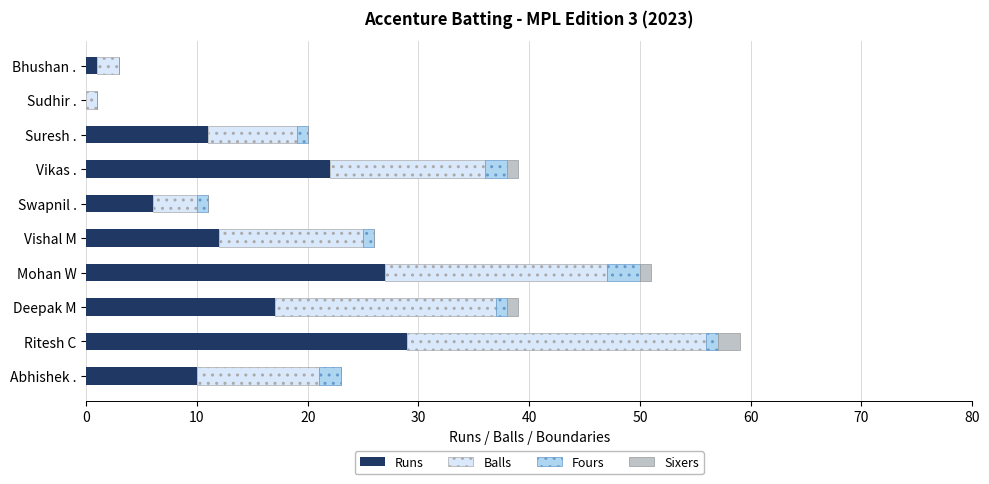

The value of Runs at Abhishek . is 10. True or false?

True